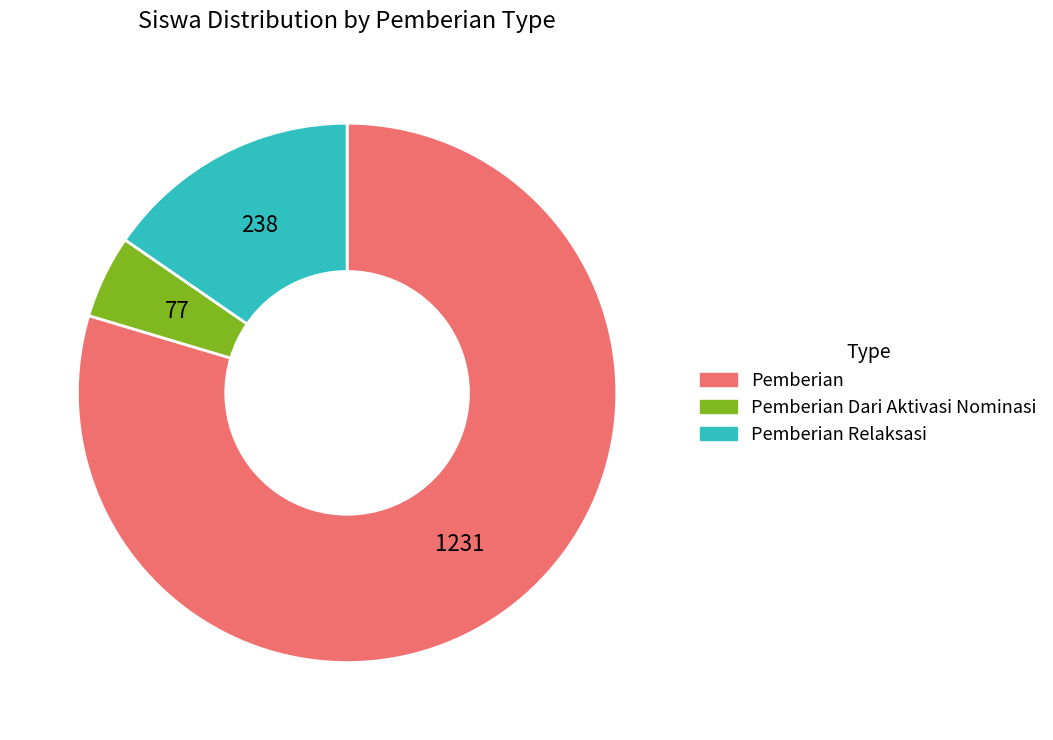

Is there any slice that represents more than half of the pie?

Yes